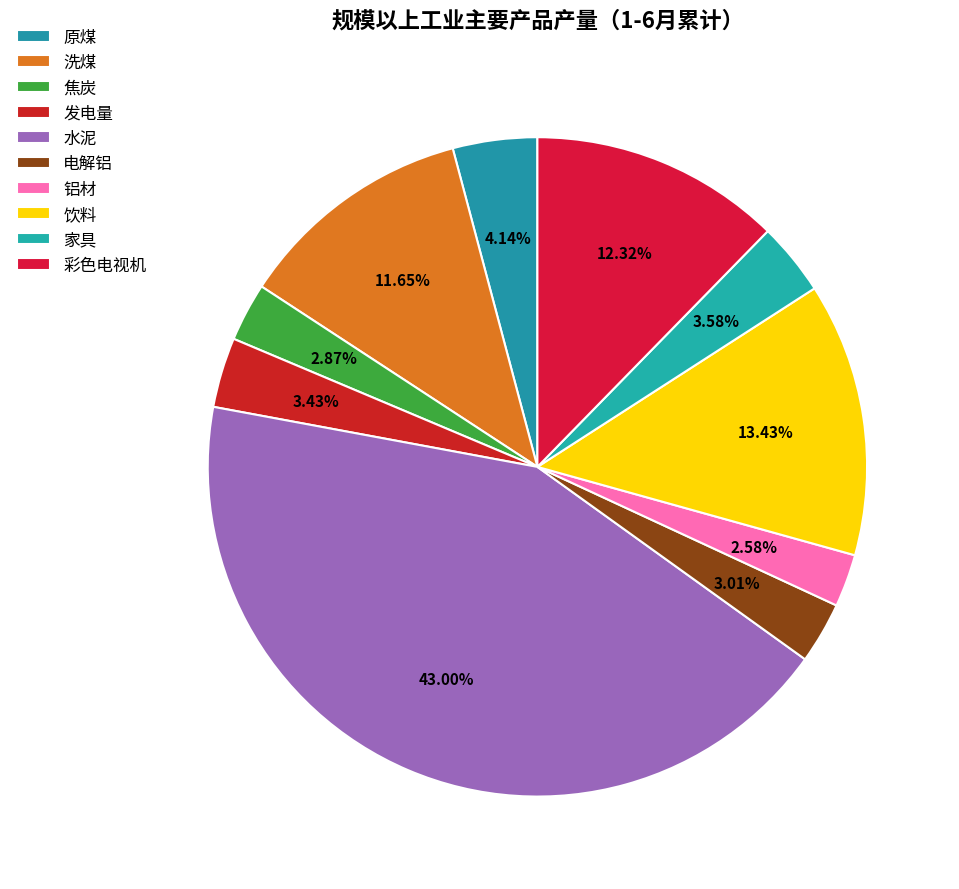

To the nearest percent, what portion does 焦炭 represent?

3%